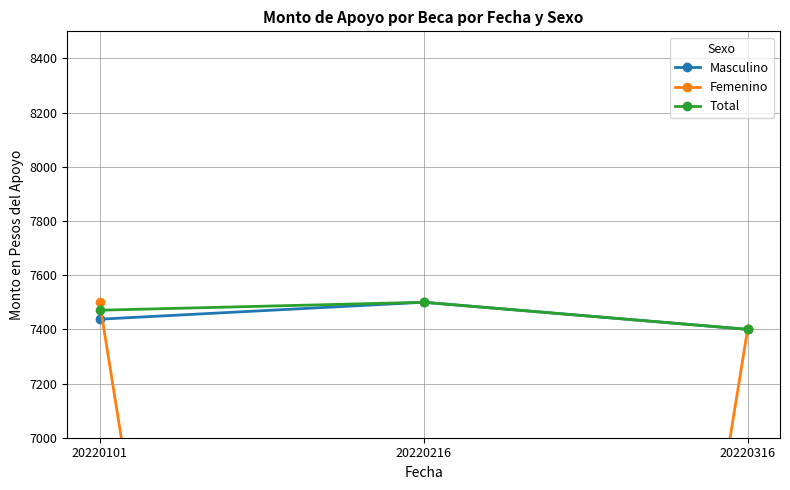

What is the maximum value shown in the chart?

7500.0